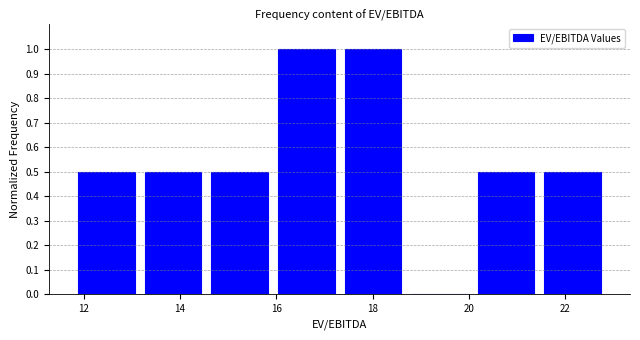

Reading left to right, list every bar in this chart as the range it spans on the x-axis followed by its height. Neither the bar edges nor the heights are printed on the chart, so give them approximately, as read against the axes.

11.8 to 13.2: 0.5
13.2 to 14.6: 0.5
14.6 to 16.0: 0.5
16.0 to 17.4: 1.0
17.4 to 18.6: 1.0
18.6 to 20.0: 0
20.0 to 21.4: 0.5
21.4 to 22.8: 0.5